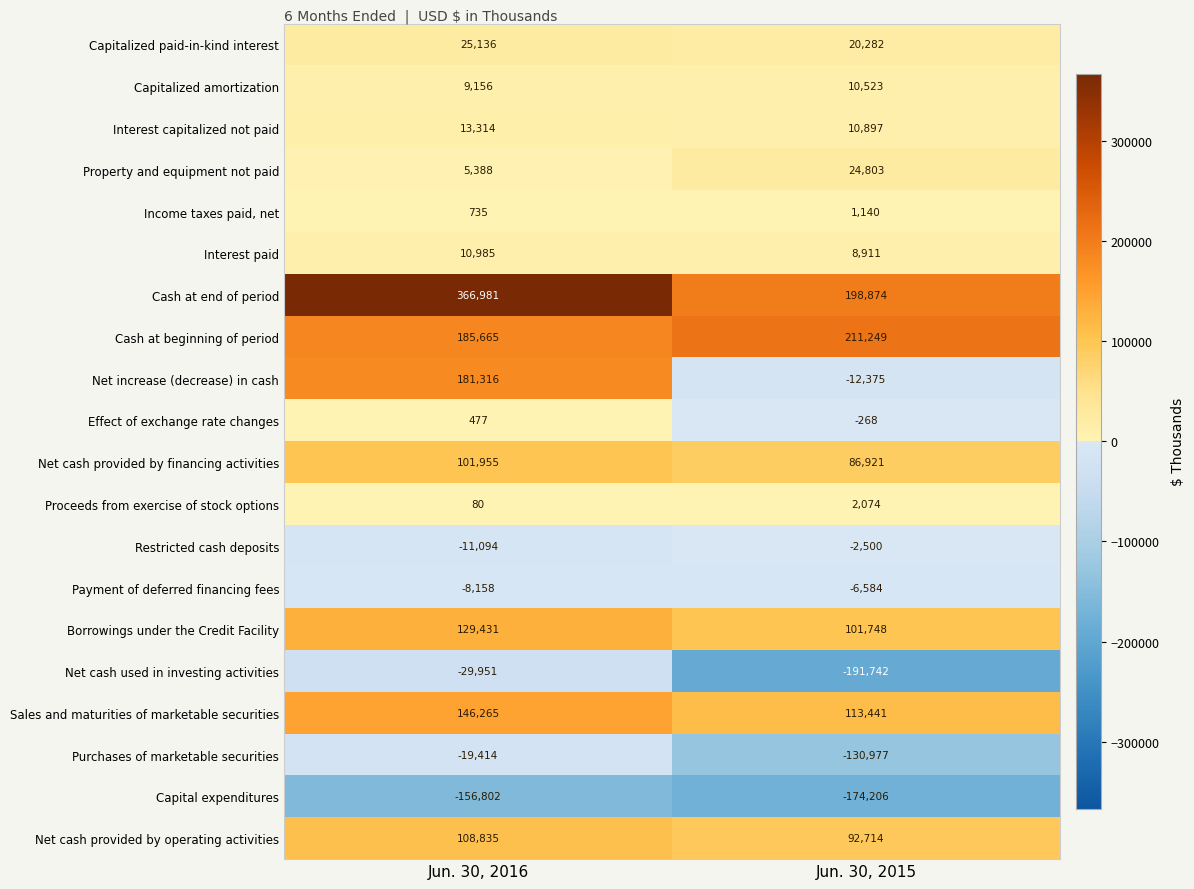

What is the difference between the highest and lowest values at Jun. 30, 2016?

523783